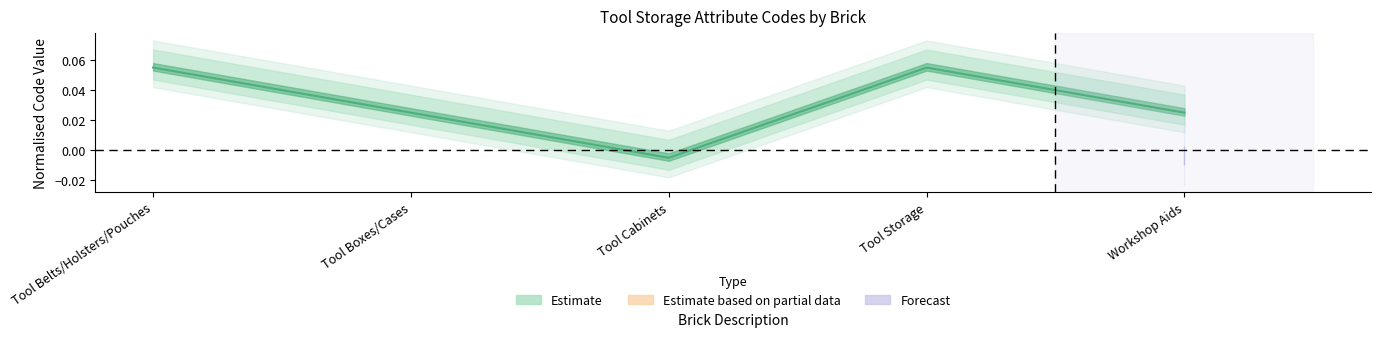

List the labels in order of value, largest first.

Tool Belts/Holsters/Pouches, Tool Storage, Tool Boxes/Cases, Workshop Aids, Tool Cabinets